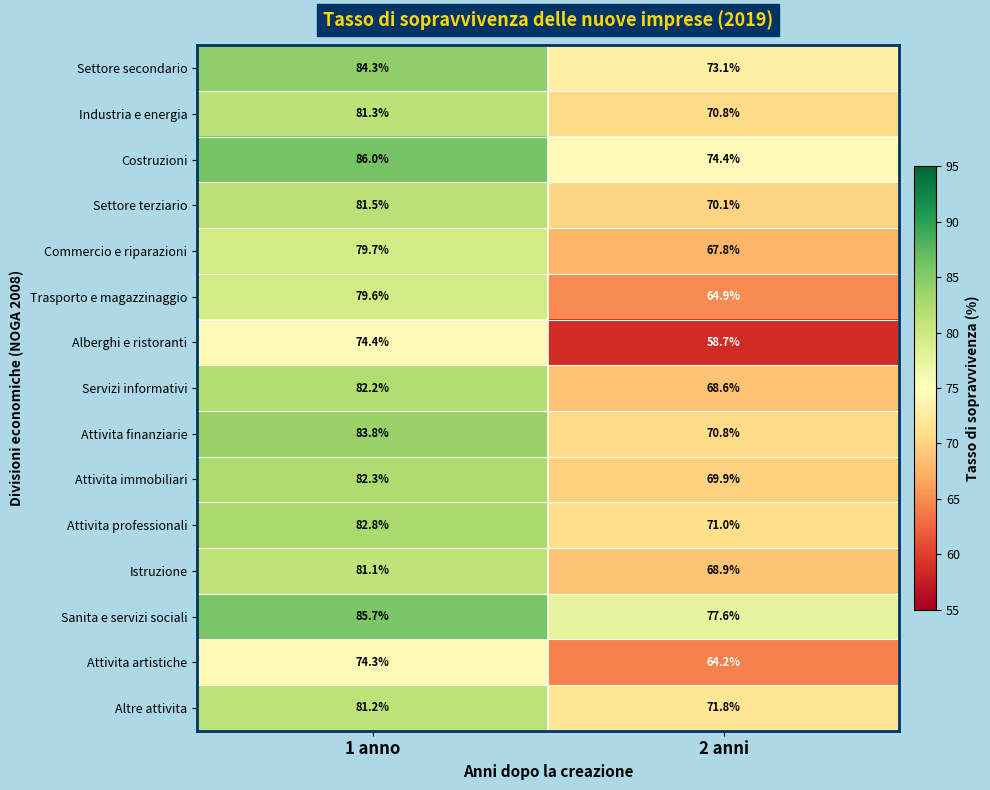

Which series changed the most between 1 anno and 2 anni?

Alberghi e ristoranti